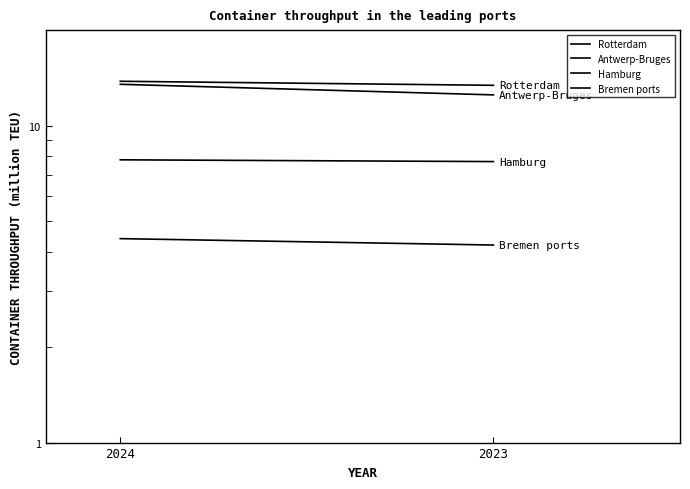

Which series has the largest total across all categories?

Rotterdam